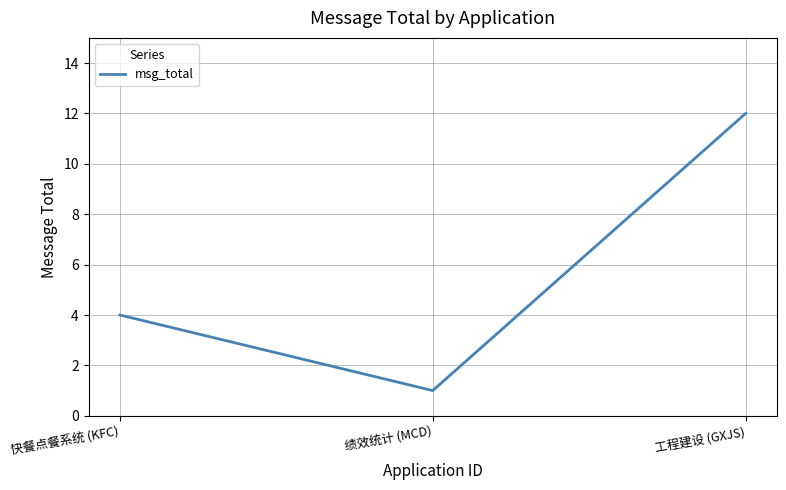

Which category has the lowest value across all series?

绩效统计 (MCD)